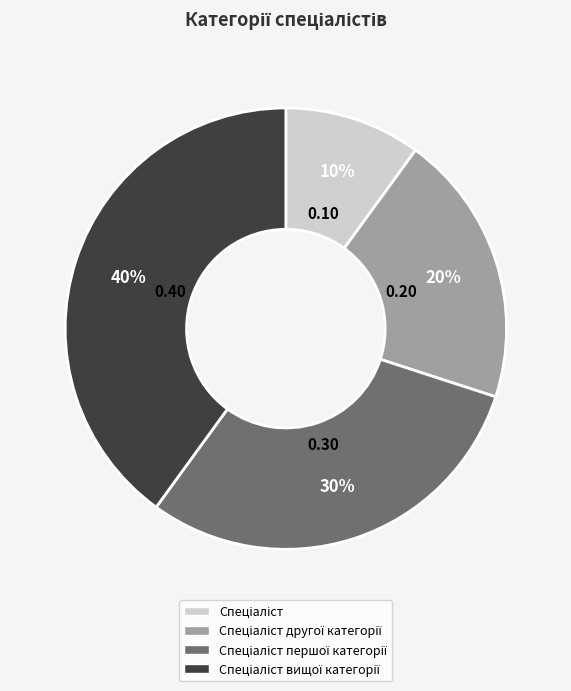

Count the number of slices in the pie.

4